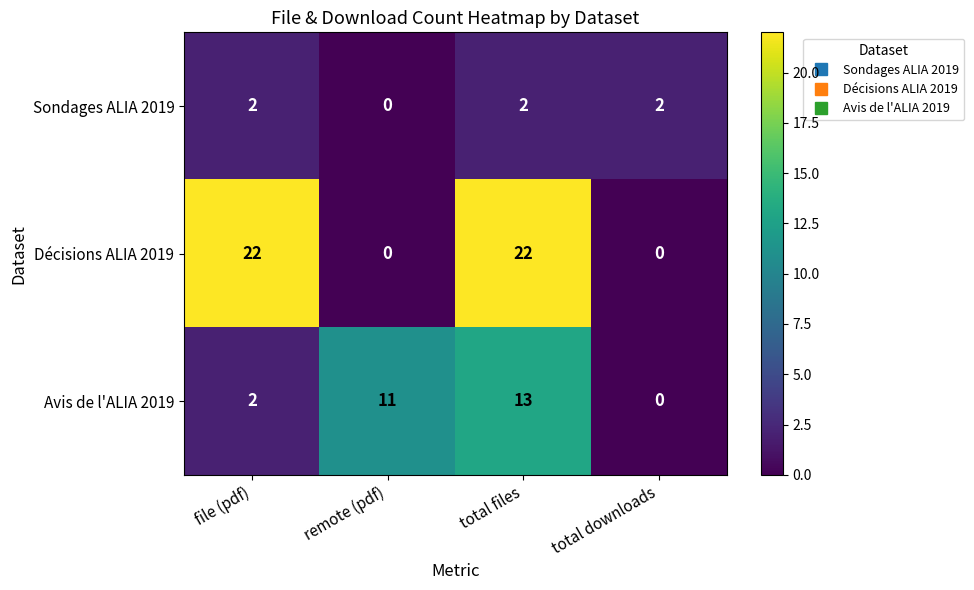

Count the number of categories in the chart.

4